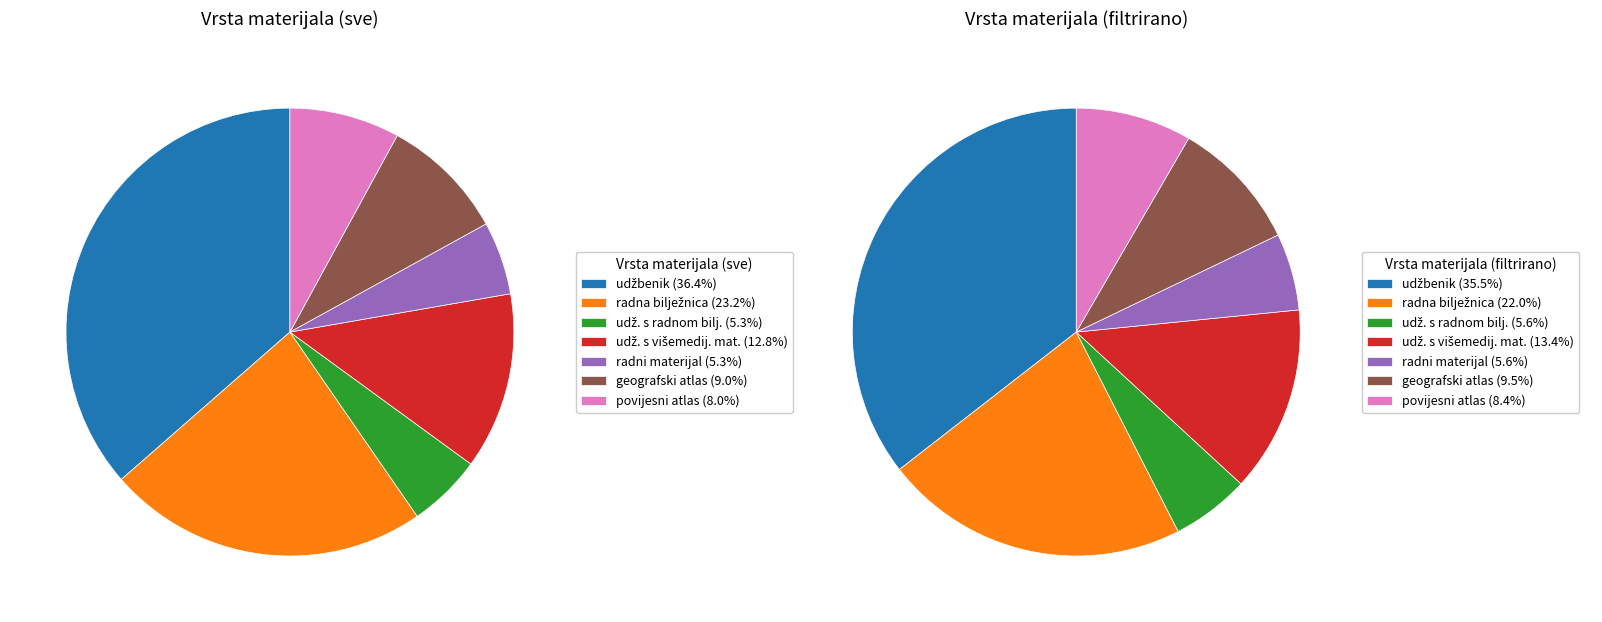

How many segments does this pie chart have?

7